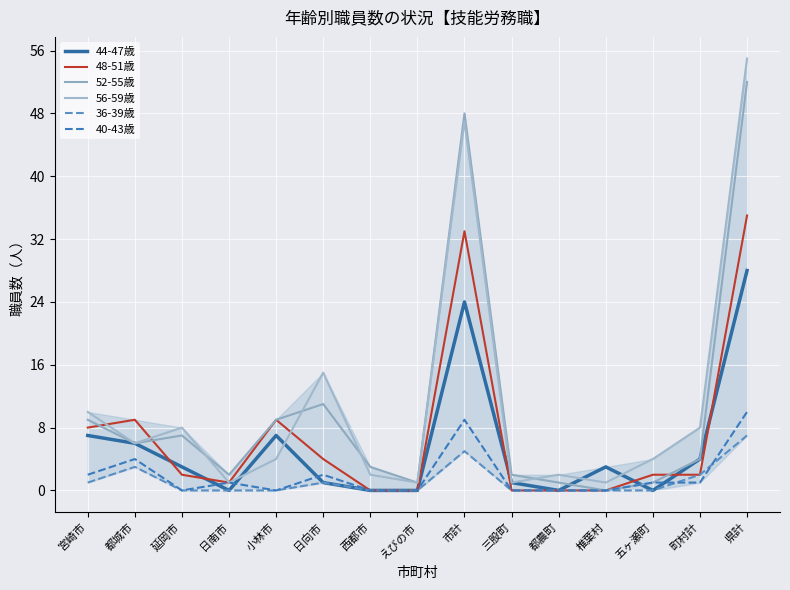

At how many categories does at least one series exceed 5?

8